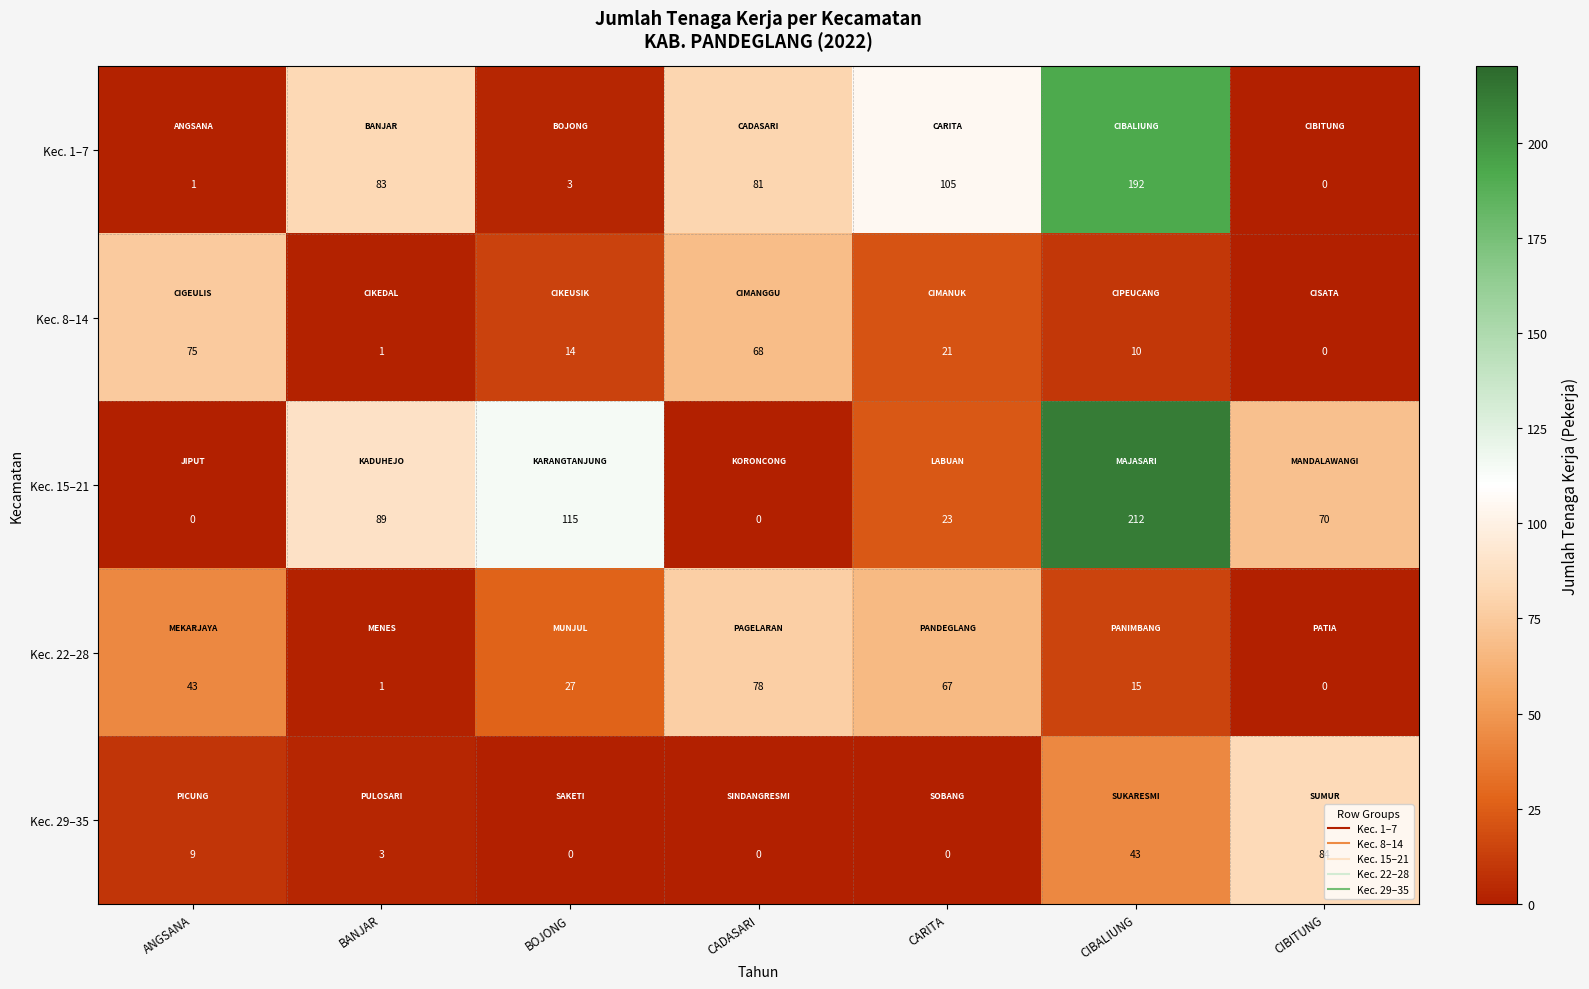

What is the spread (max minus min) of values at ANGSANA?

75